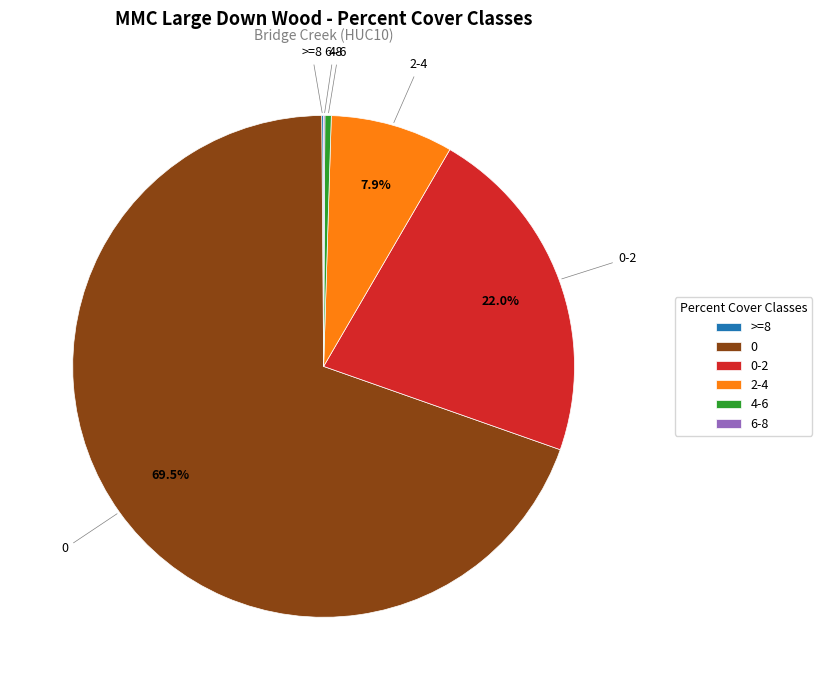

To the nearest percent, what is the difference between the largest and smallest slice percentages?

69%